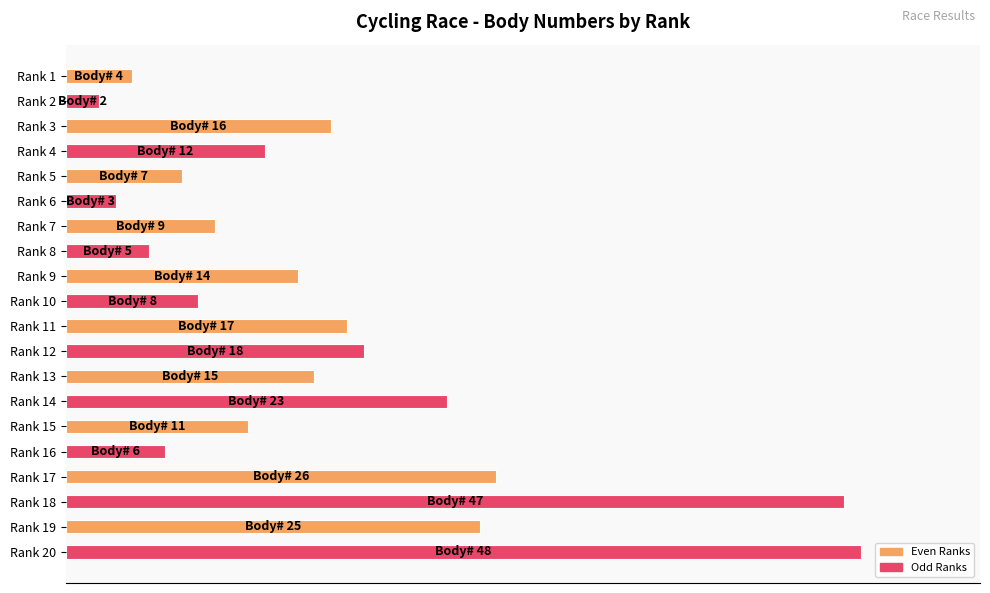

What is the difference between the maximum and second lowest values?

93.8